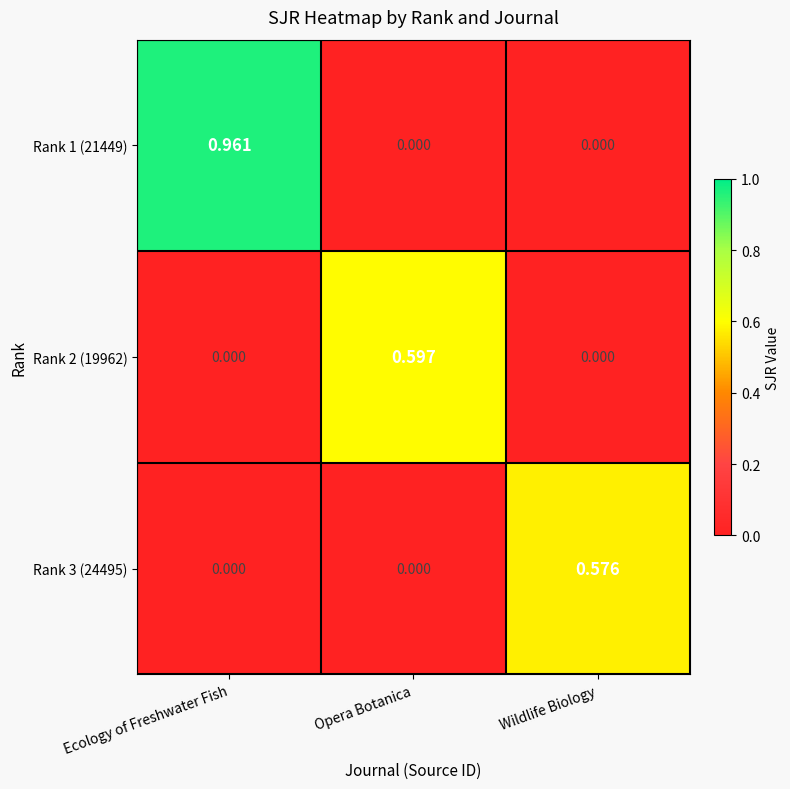

Which category has the highest value in the Rank 1 (21449) series?

Ecology of Freshwater Fish